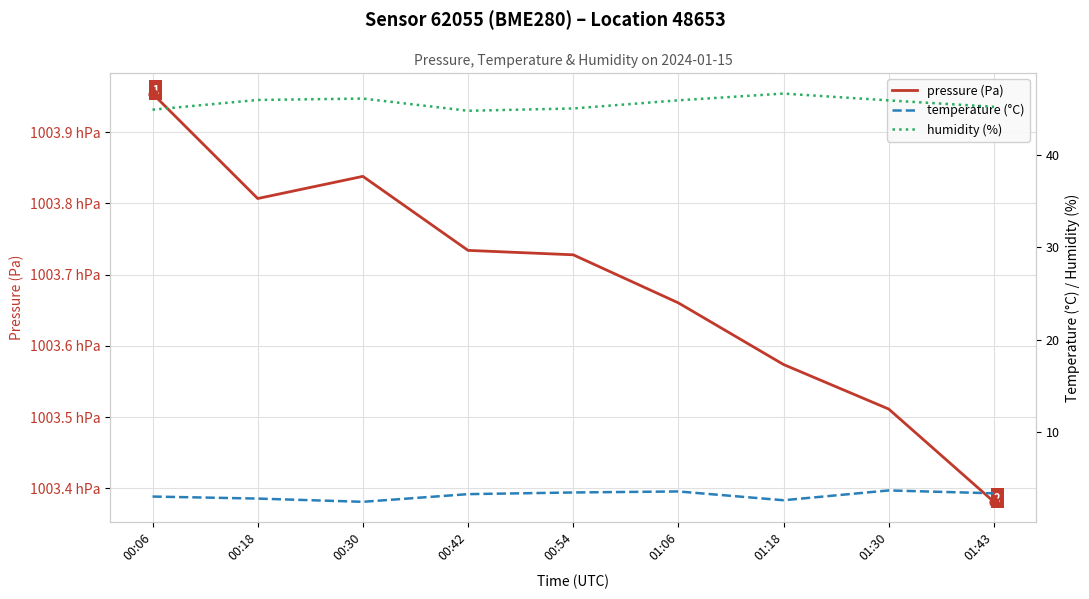

Which series has the largest Y range (max minus min)?

pressure (Pa)